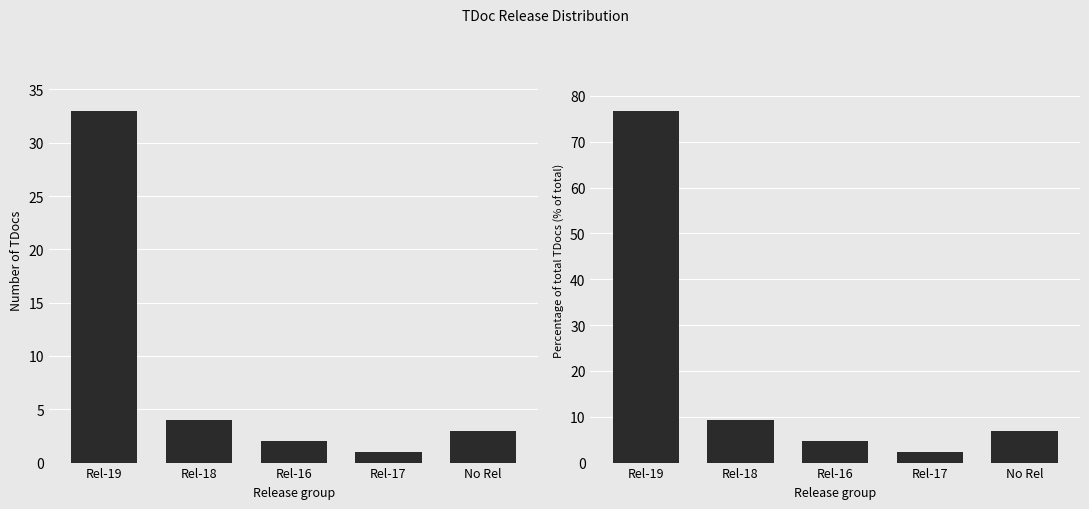

Which category has the highest value in the Percentage series?

Rel-19